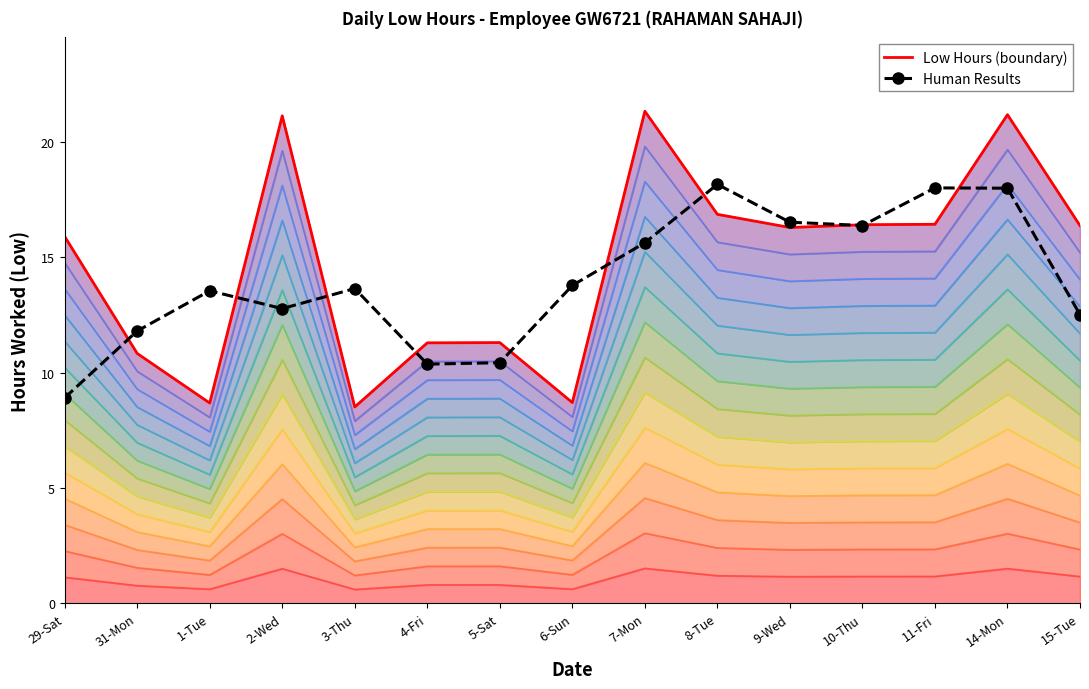

True or false: Low Hours (boundary) has more than 0 interior local peaks.

True